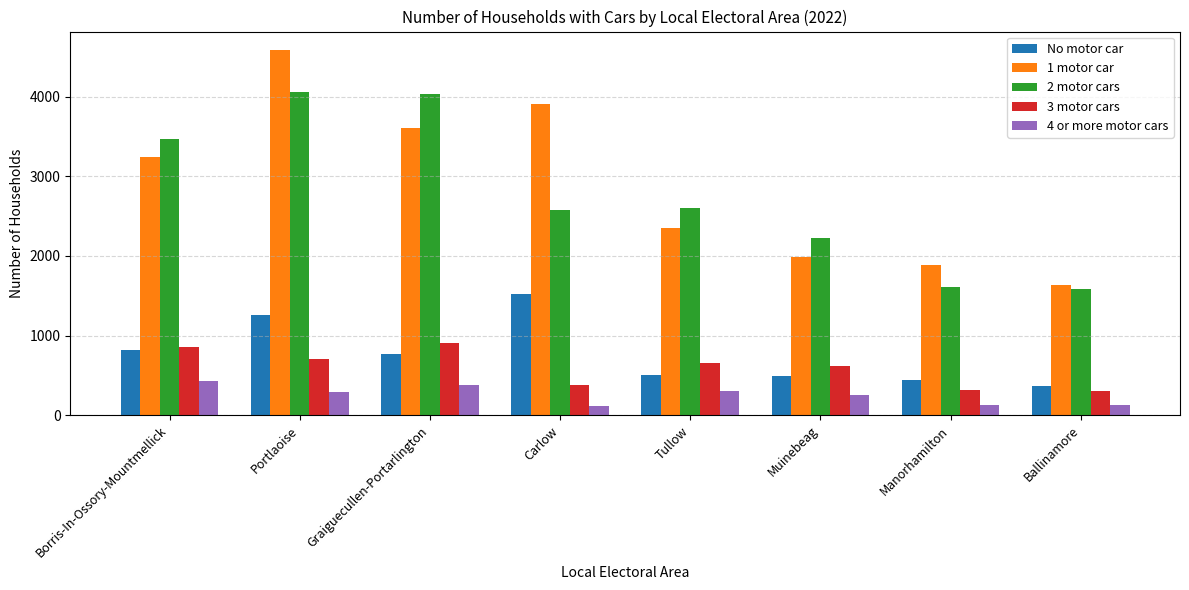

True or false: 1 motor car has a value of 3259 at Tullow.

False